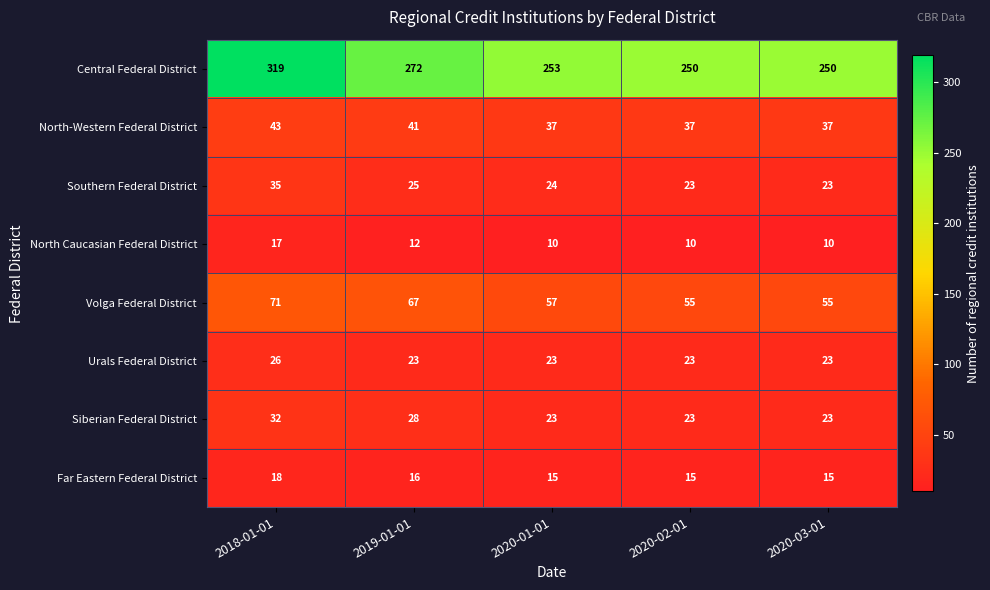

What is the spread (max minus min) of values at 2020-01-01?

243